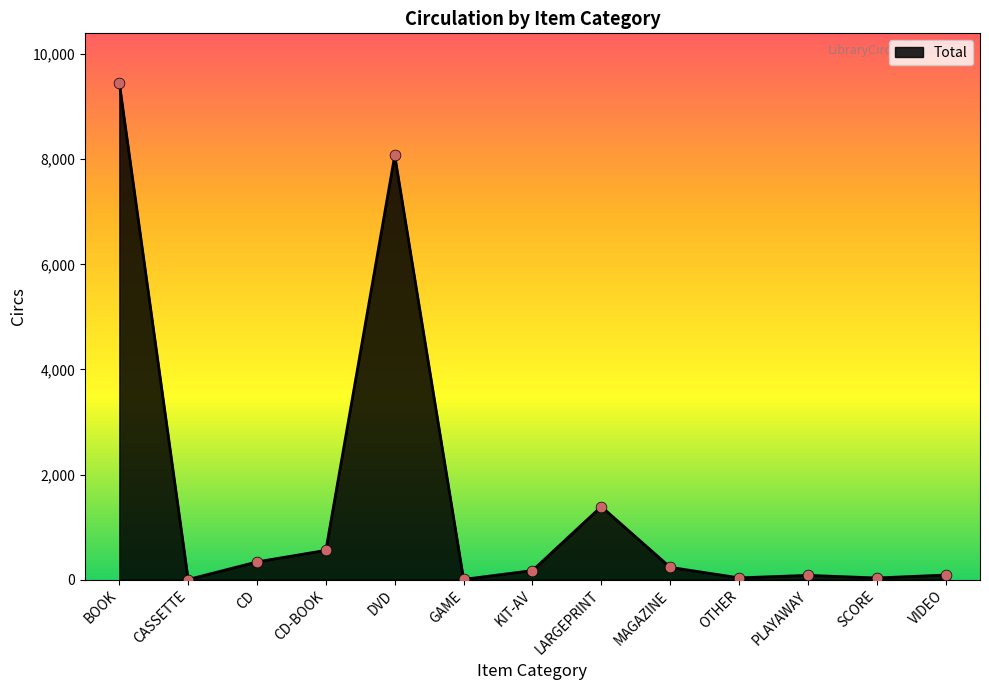

Between BOOK and OTHER, which is larger?

BOOK